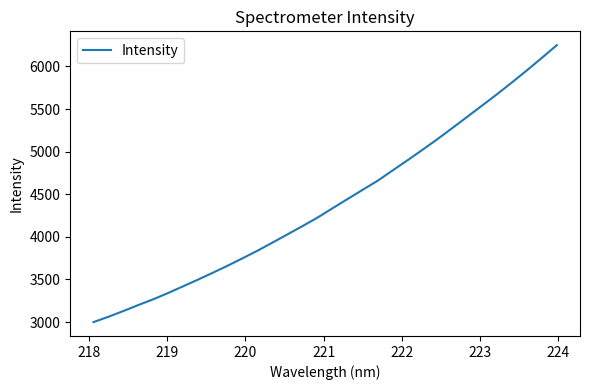

What is the maximum value shown in the chart?

6250.0